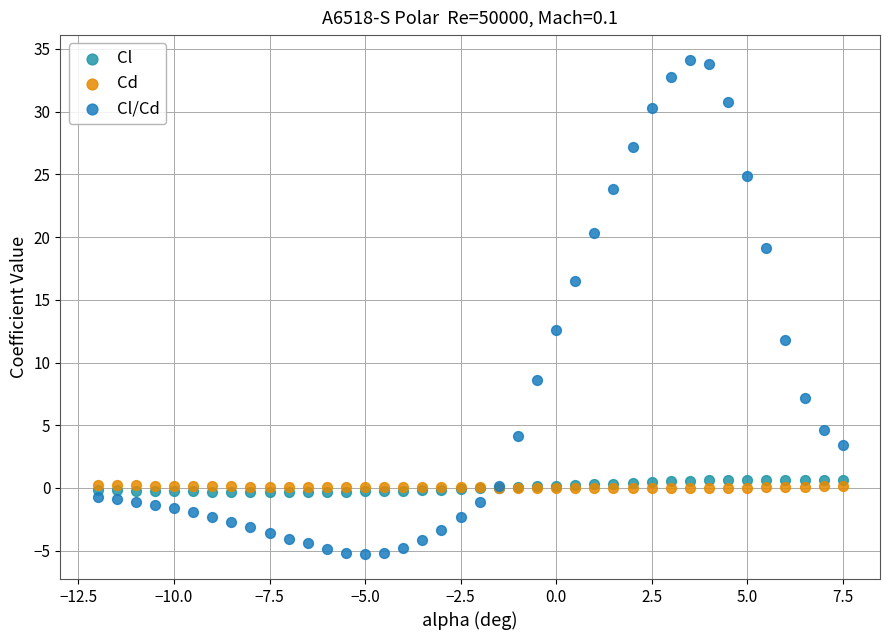

In the Cl/Cd series, what Y value is closest to 14?

12.6